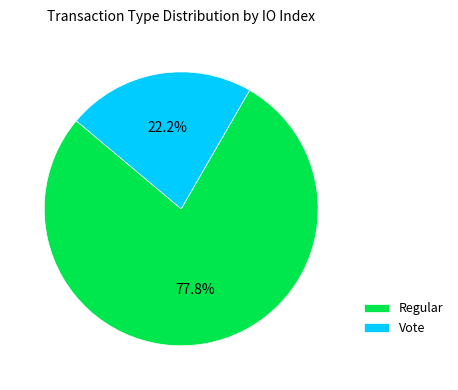

The Regular slice represents 78% of the pie. True or false?

True